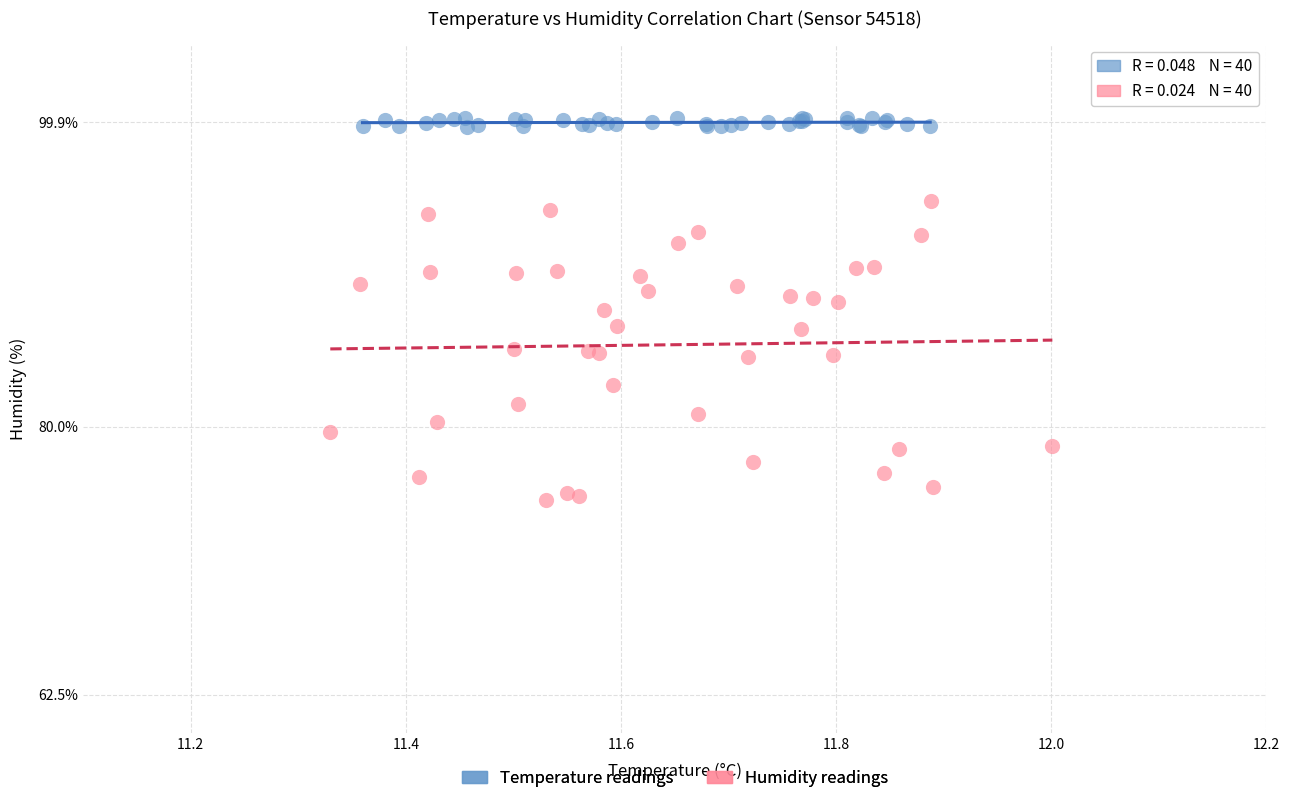

Which series has the widest spread of Y values?

Humidity readings